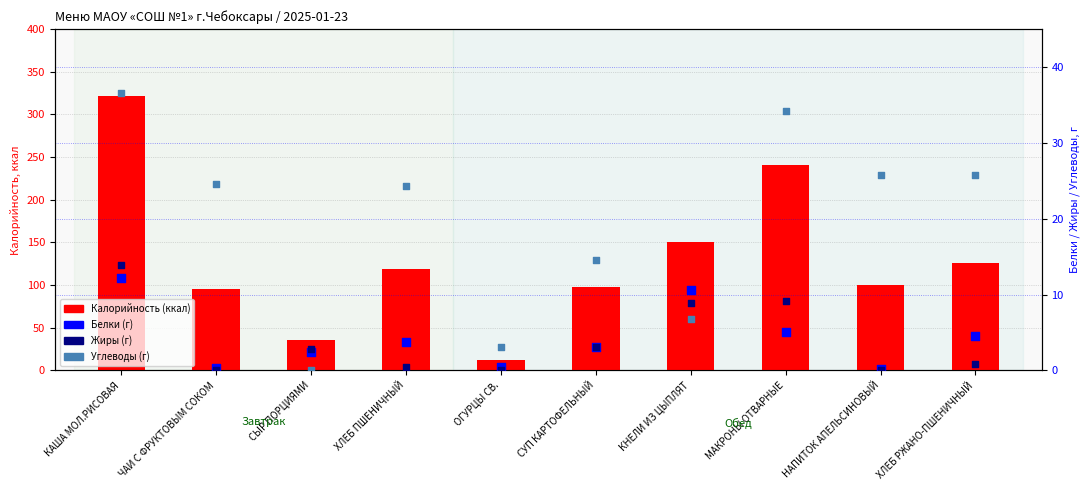

Which series has the widest spread of Y values?

Калорийность (ккал)